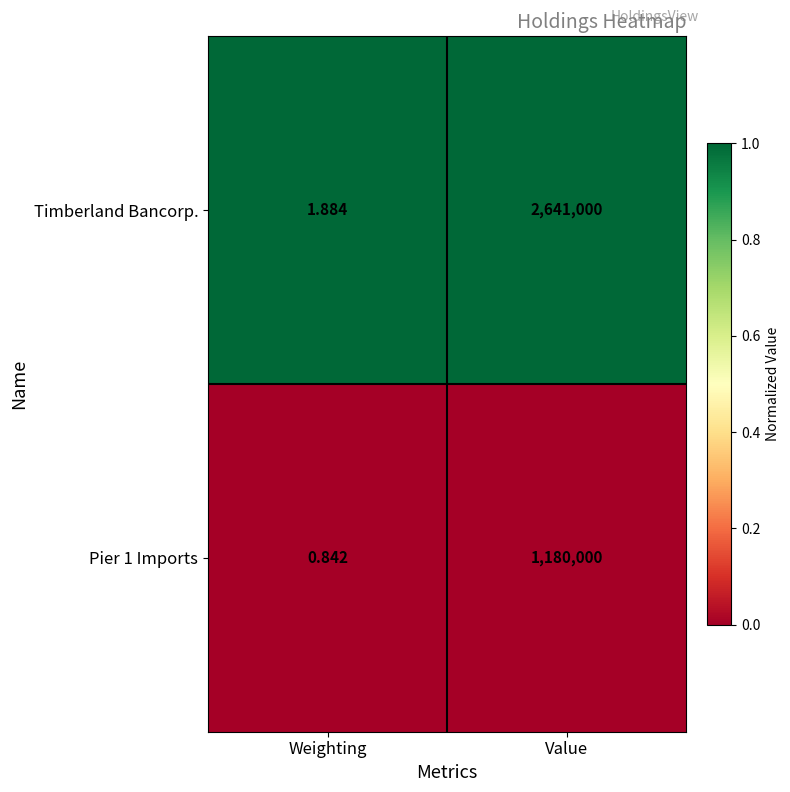

Where is Timberland Bancorp. nearest to the value 1320500?

Weighting